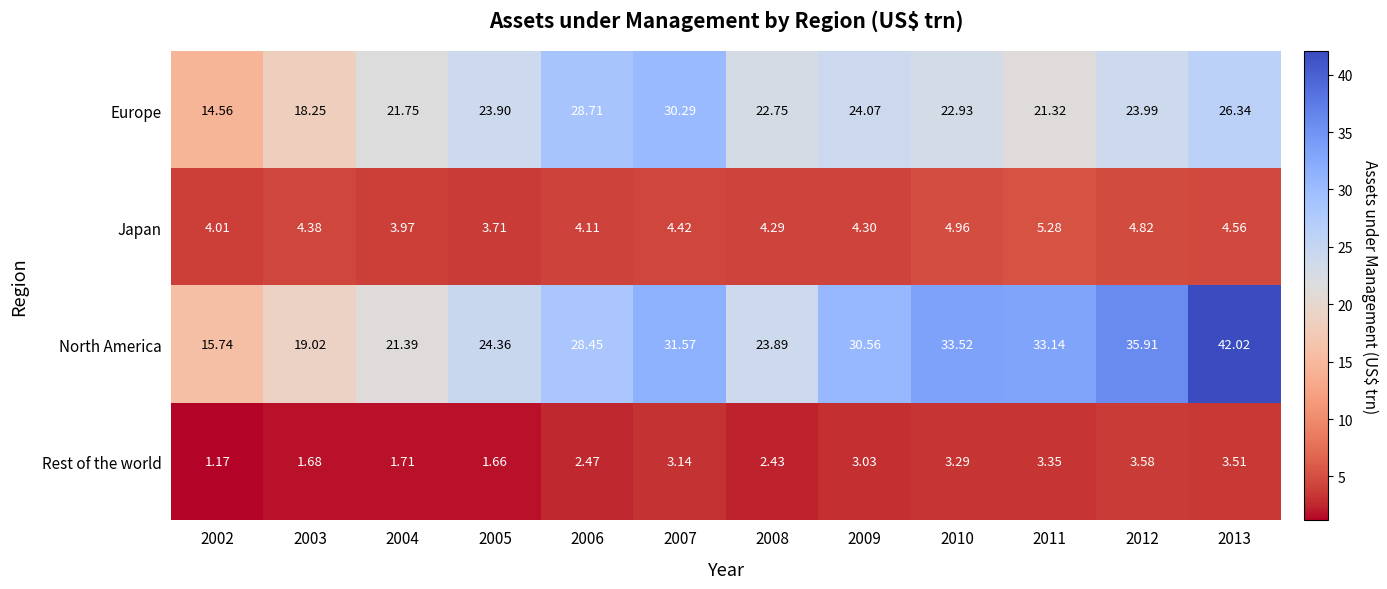

Rank the series at 2007 from highest to lowest value.

North America, Europe, Japan, Rest of the world